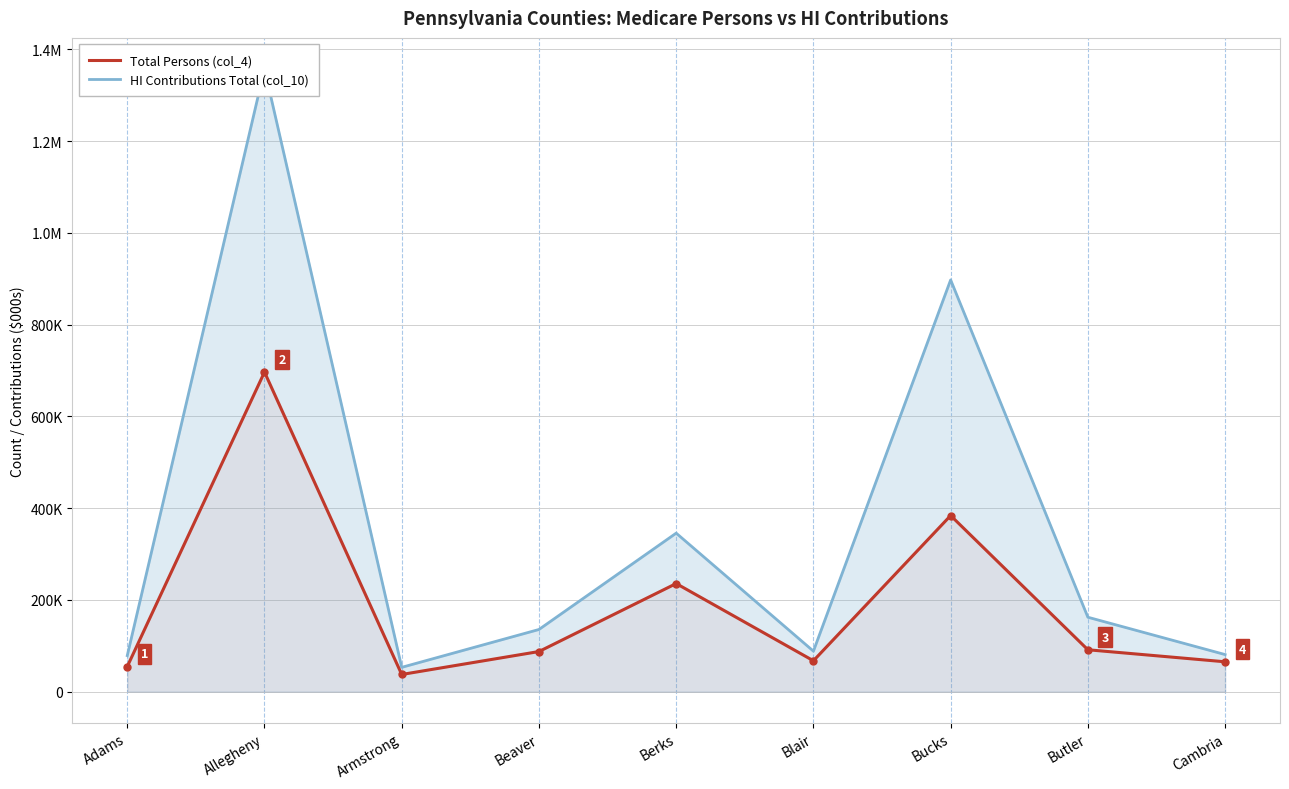

What is the total value across all series at Berks?

581110